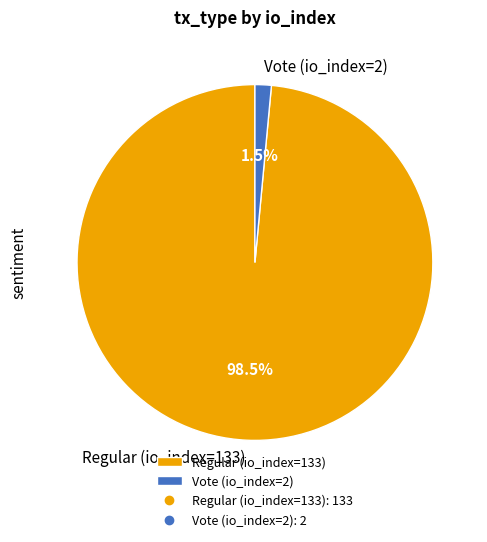

Count the number of slices in the pie.

2